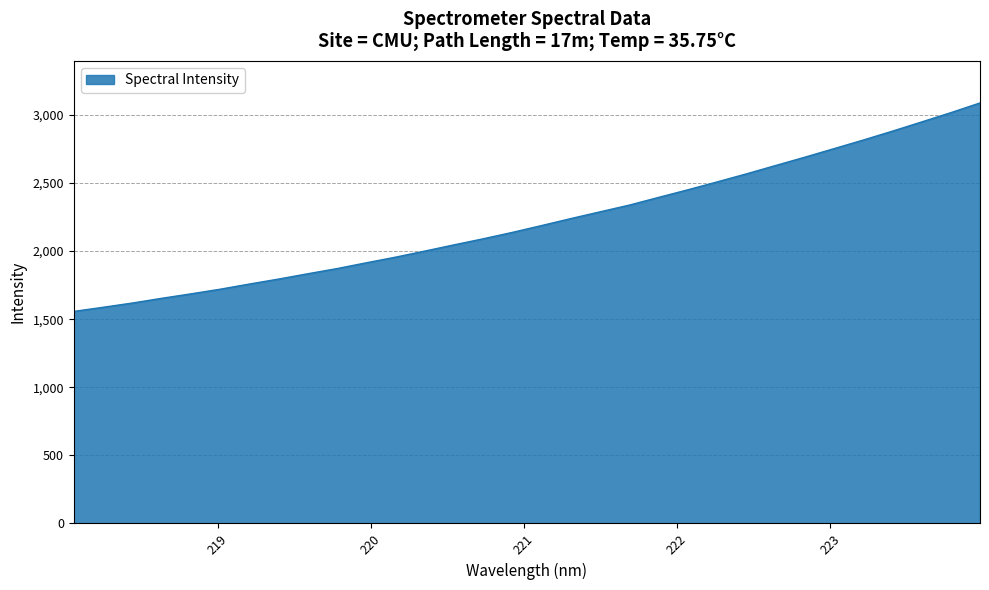

What is the difference between the maximum and minimum values?

1530.5